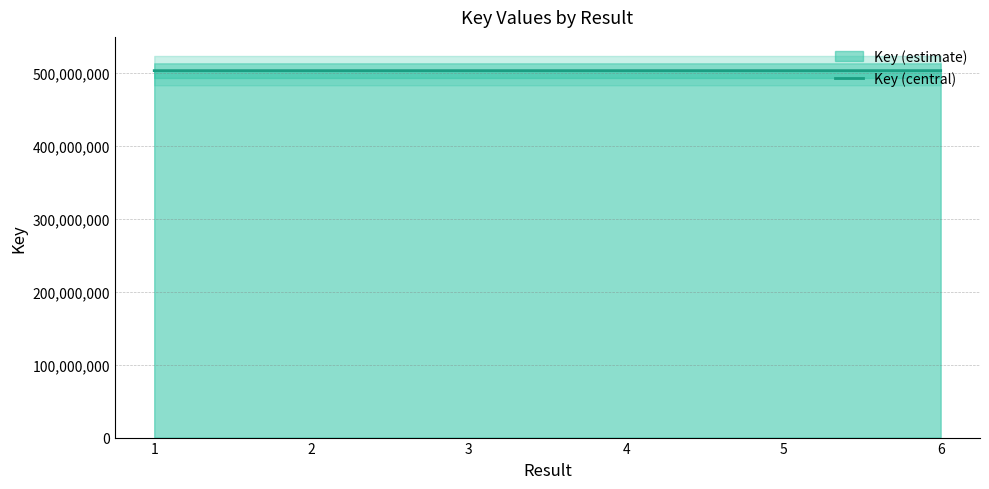

What is the maximum value shown in the chart?

503081809